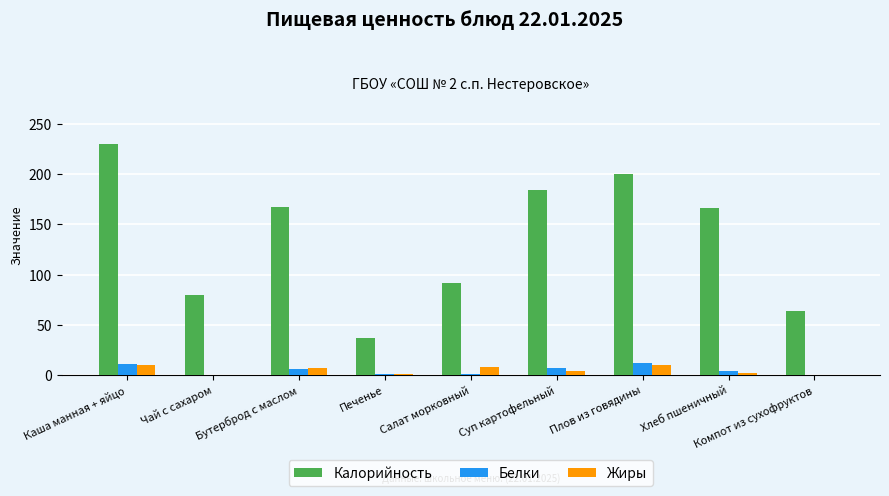

The value of Калорийность at Бутерброд с маслом is 229. True or false?

False